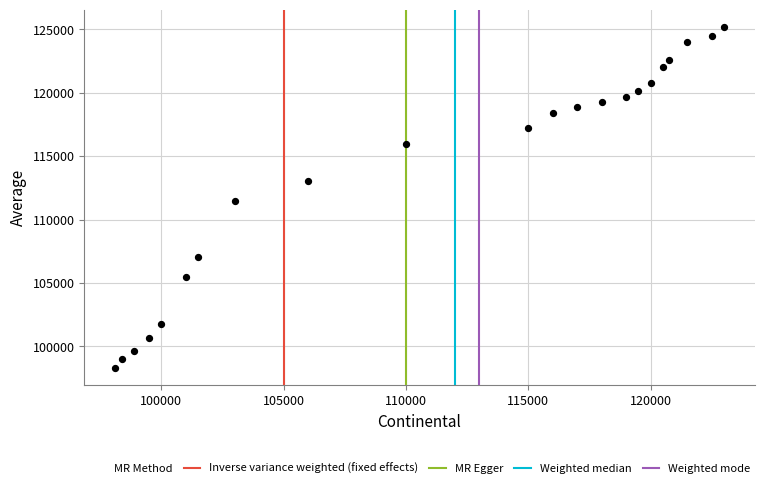

What is the range of X values (max minus min)?

24900